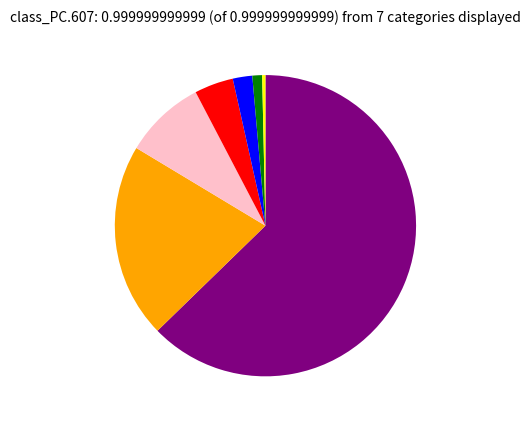

Is there a majority slice in this chart?

Yes